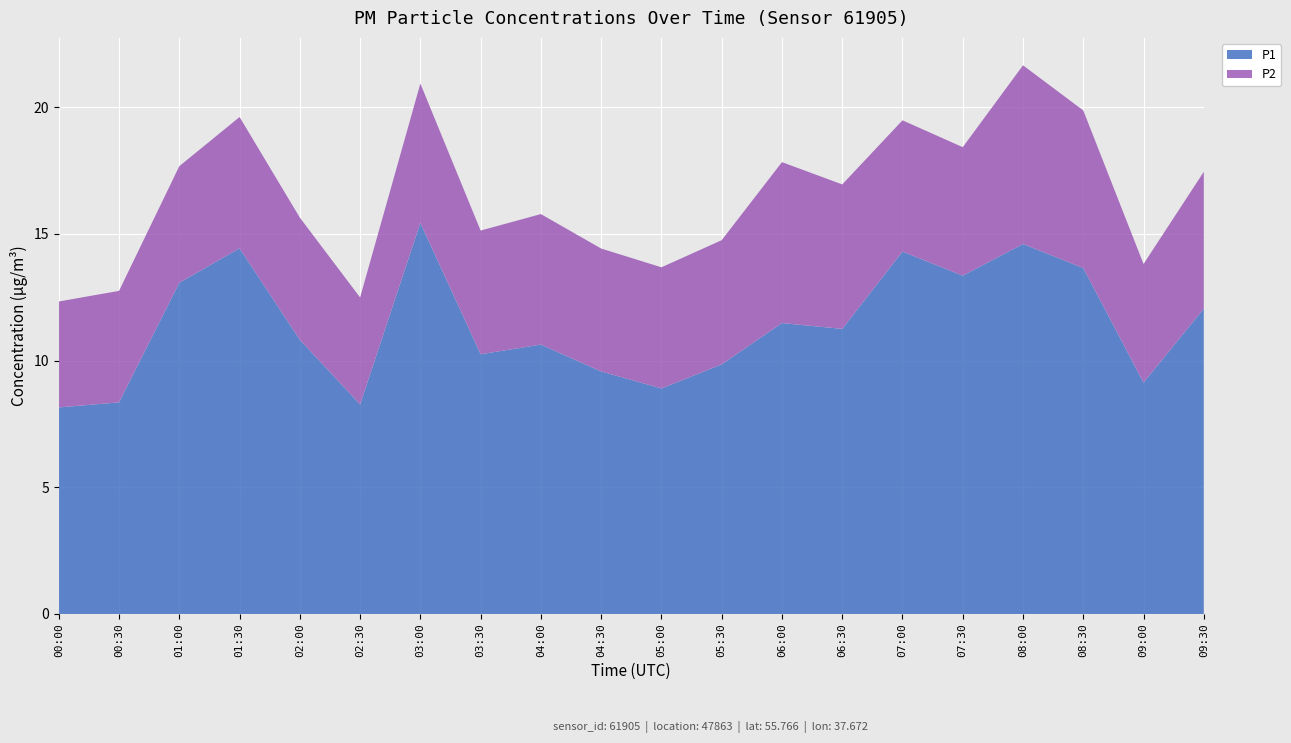

Reading left to right, what are all the values shown in this chart?

P1: 00:00=8.2	00:30=8.3	01:00=13.1	01:30=14.4	02:00=10.8	02:30=8.3	03:00=15.4	03:30=10.2	04:00=10.6	04:30=9.6	05:00=8.9	05:30=9.8	06:00=11.5	06:30=11.2	07:00=14.3	07:30=13.3	08:00=14.6	08:30=13.7	09:00=9.1	09:30=12.1
P2: 00:00=4.2	00:30=4.4	01:00=4.6	01:30=5.2	02:00=4.8	02:30=4.2	03:00=5.5	03:30=4.9	04:00=5.2	04:30=4.8	05:00=4.8	05:30=4.9	06:00=6.3	06:30=5.7	07:00=5.2	07:30=5.1	08:00=7.0	08:30=6.2	09:00=4.7	09:30=5.4